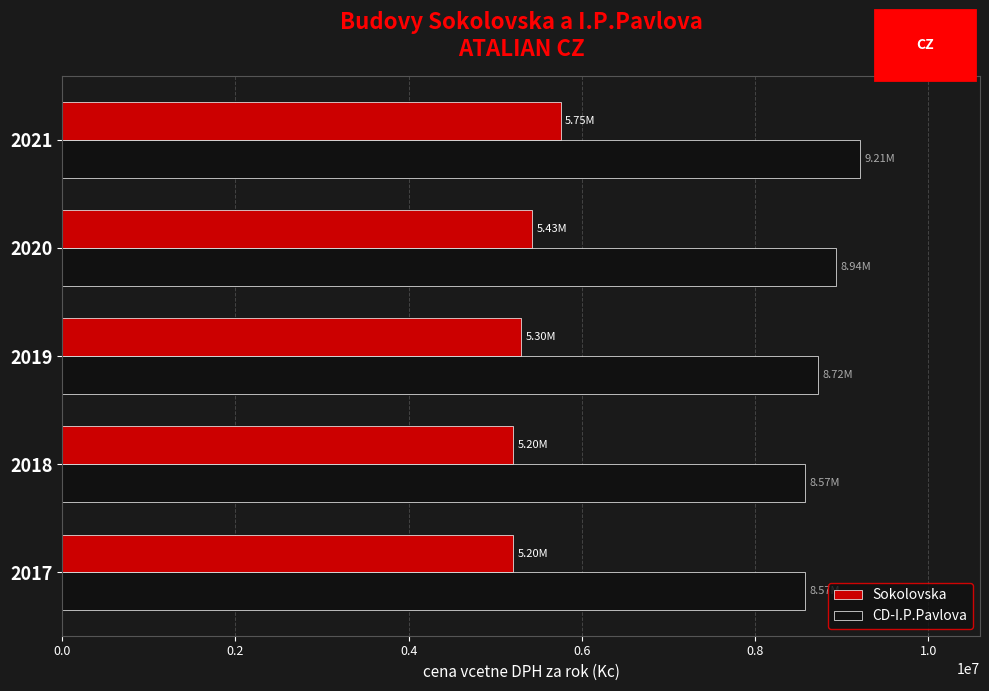

What is the lowest value of the Sokolovska series?

5204764.7